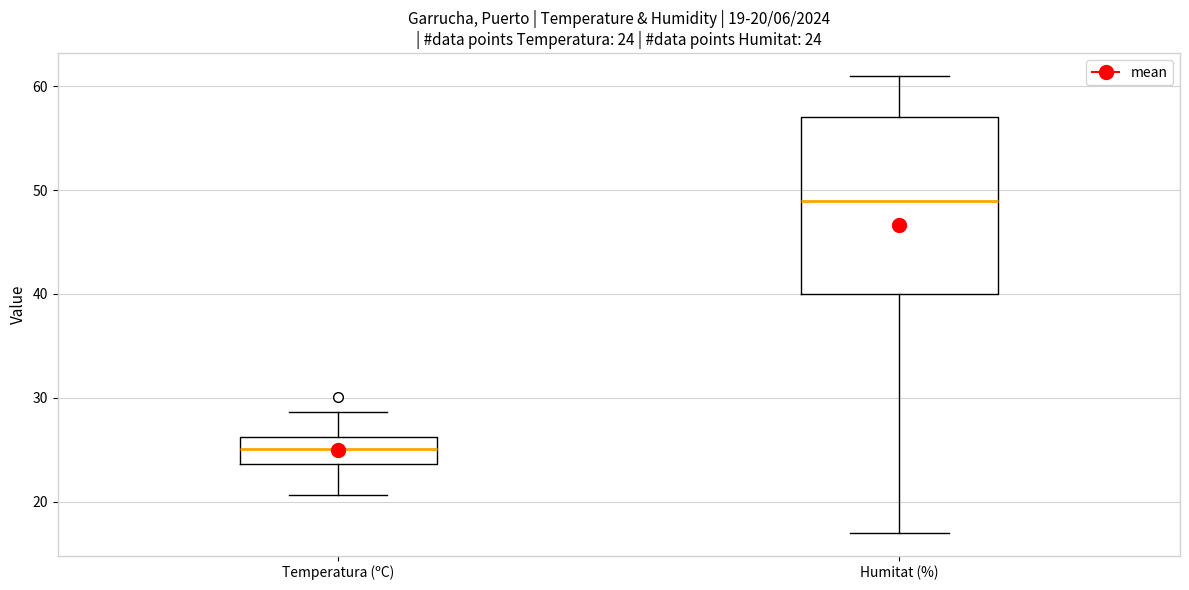

Which box has the lowest median line?

Temperatura (ºC)